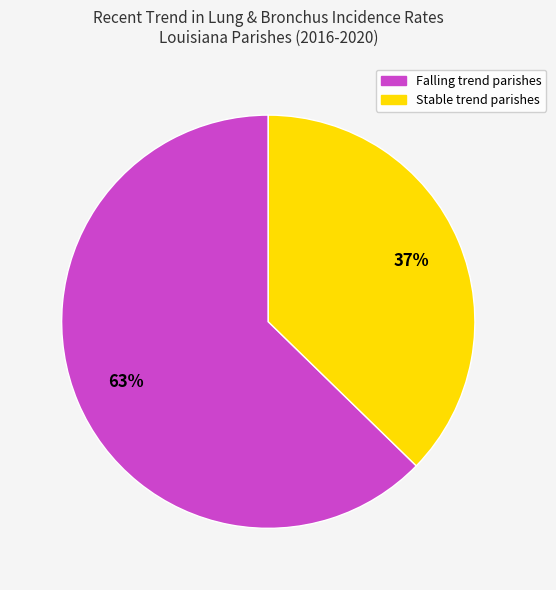

Does any single category account for the majority?

Yes